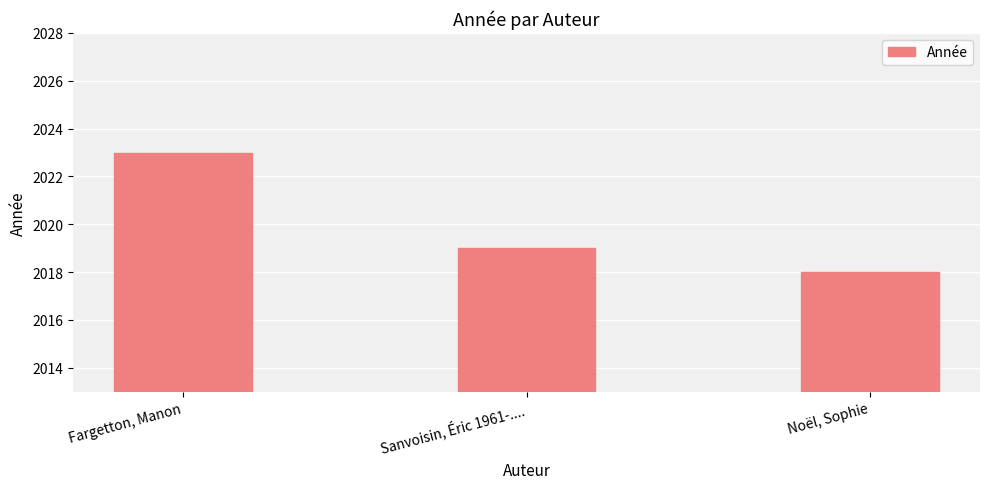

What is the ratio of the value at Fargetton, Manon to the value at Sanvoisin, Éric 1961-....?

1.0